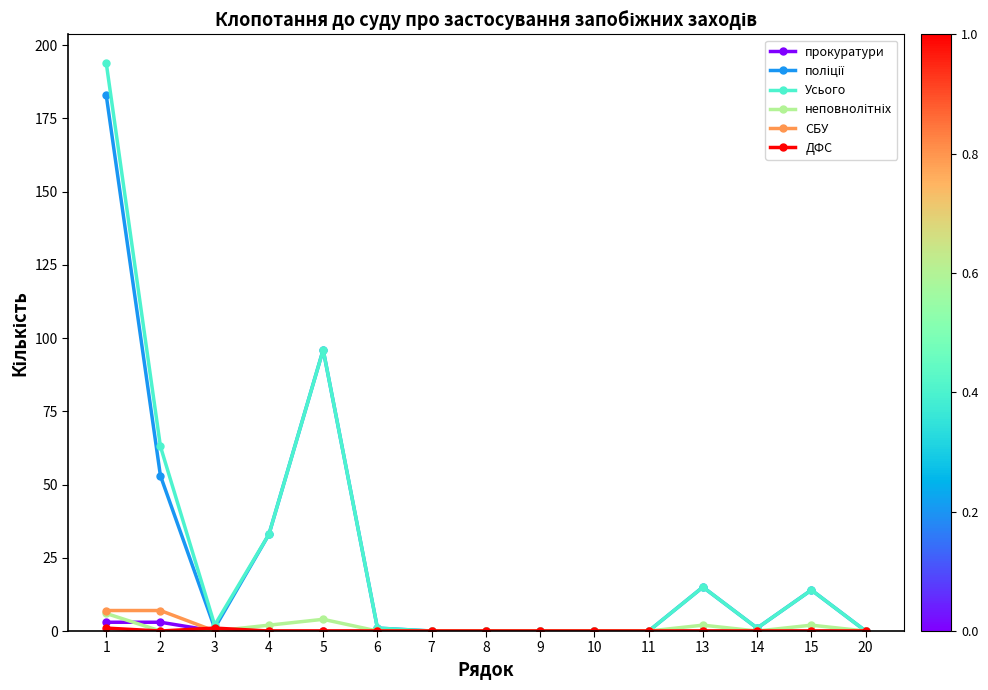

Which series has the largest range (max minus min)?

Усього